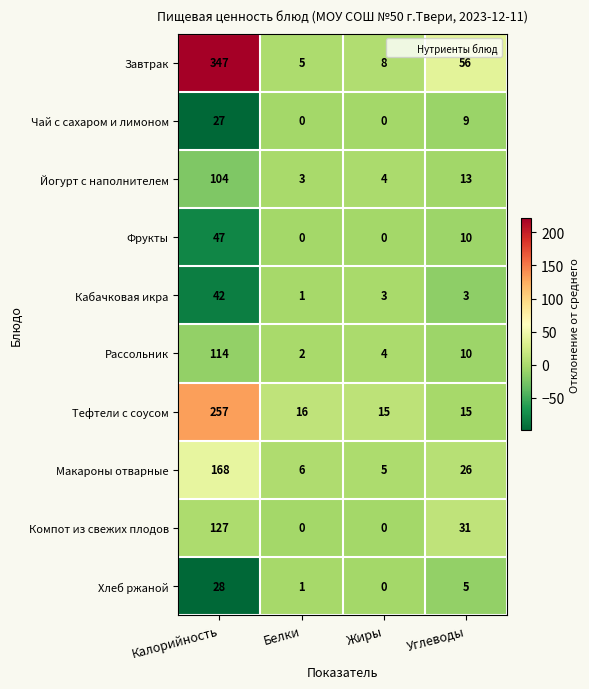

What is the difference between the highest and lowest values at Калорийность?

320